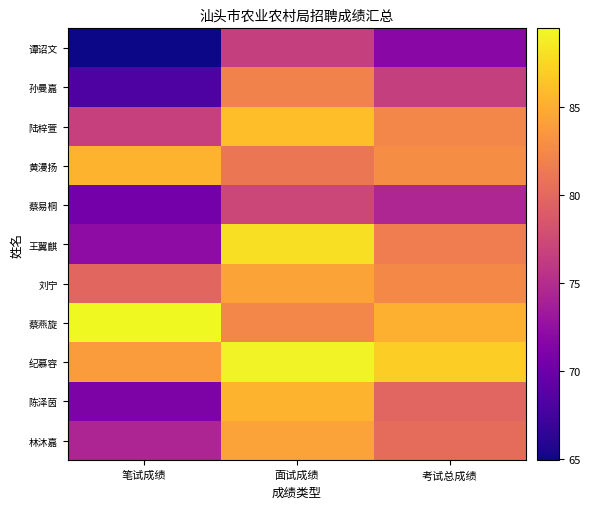

At which category does the chart reach its peak across all series?

笔试成绩